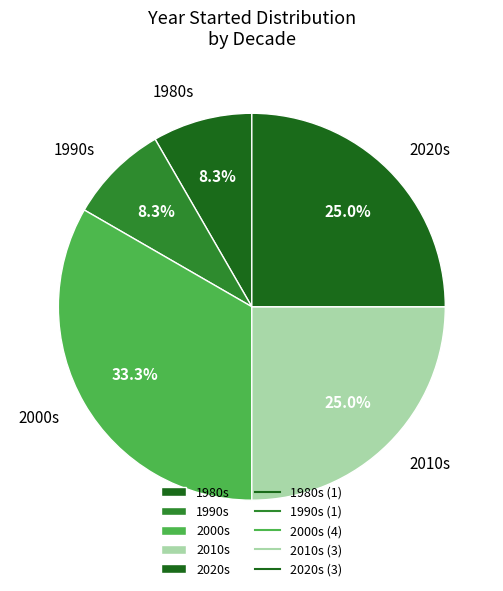

Does 2010s account for over 50% of the chart?

No